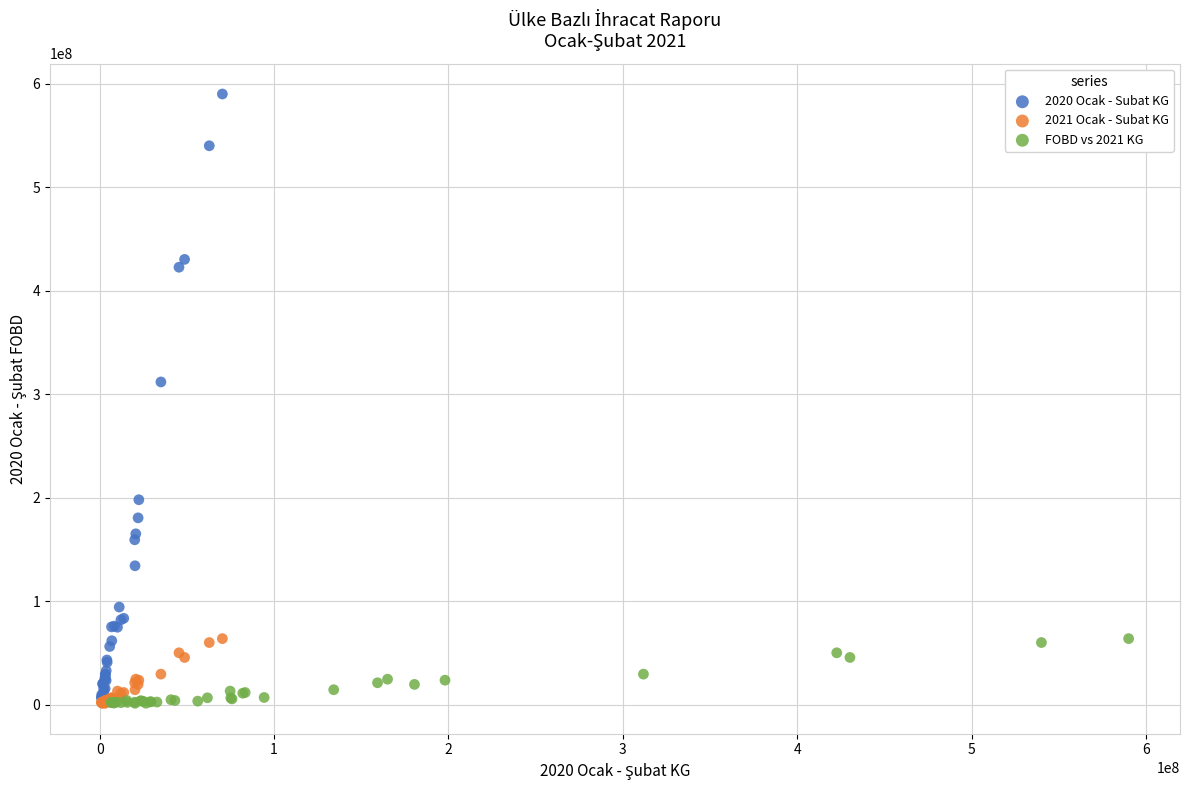

Which series has the largest Y range (max minus min)?

2020 Ocak - Subat KG